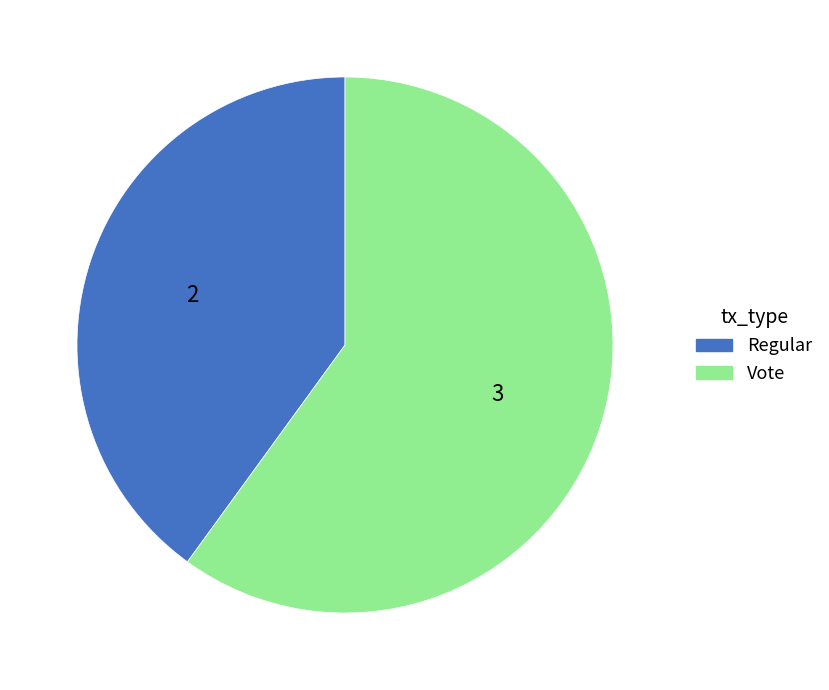

Which slice is the smallest?

Regular